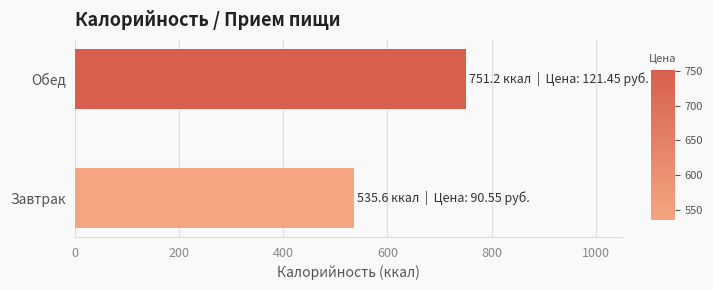

Rank the categories by value from highest to lowest.

Обед, Завтрак